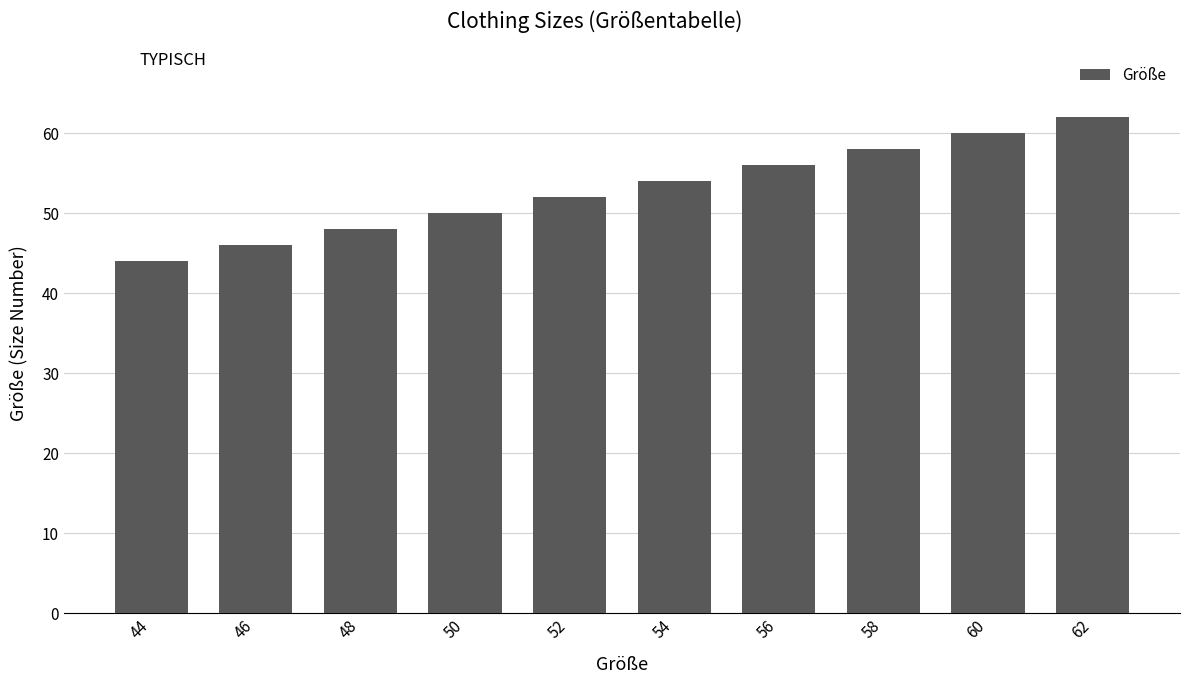

What is the change in value from 44 to 52?

+8